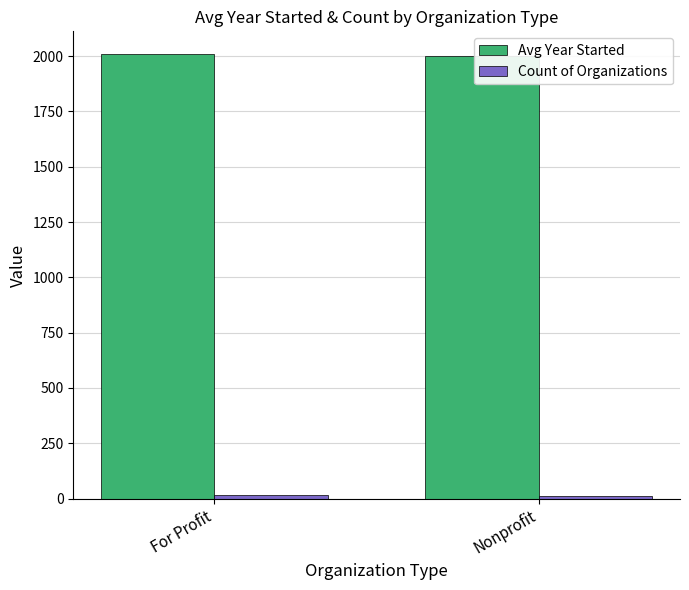

How many groups of bars are there?

2